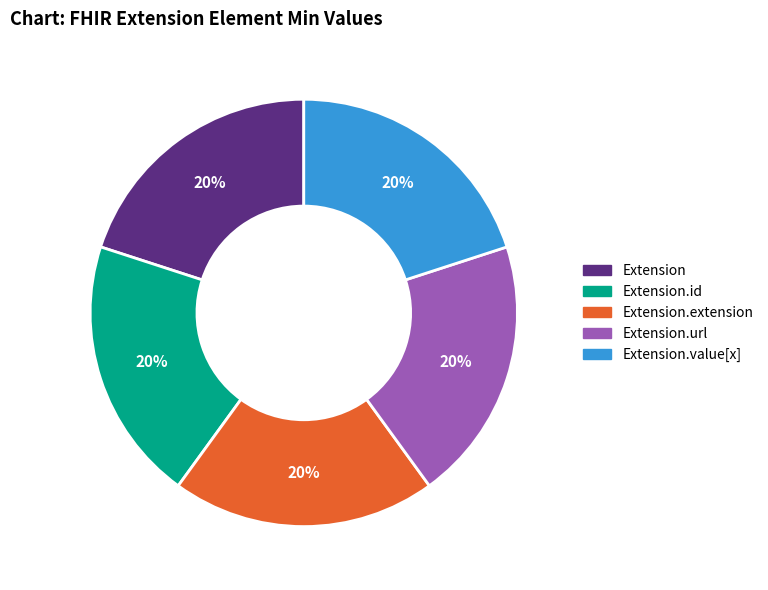

Is there a majority slice in this chart?

No